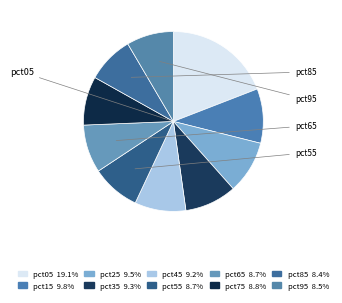

Count the number of slices in the pie.

10